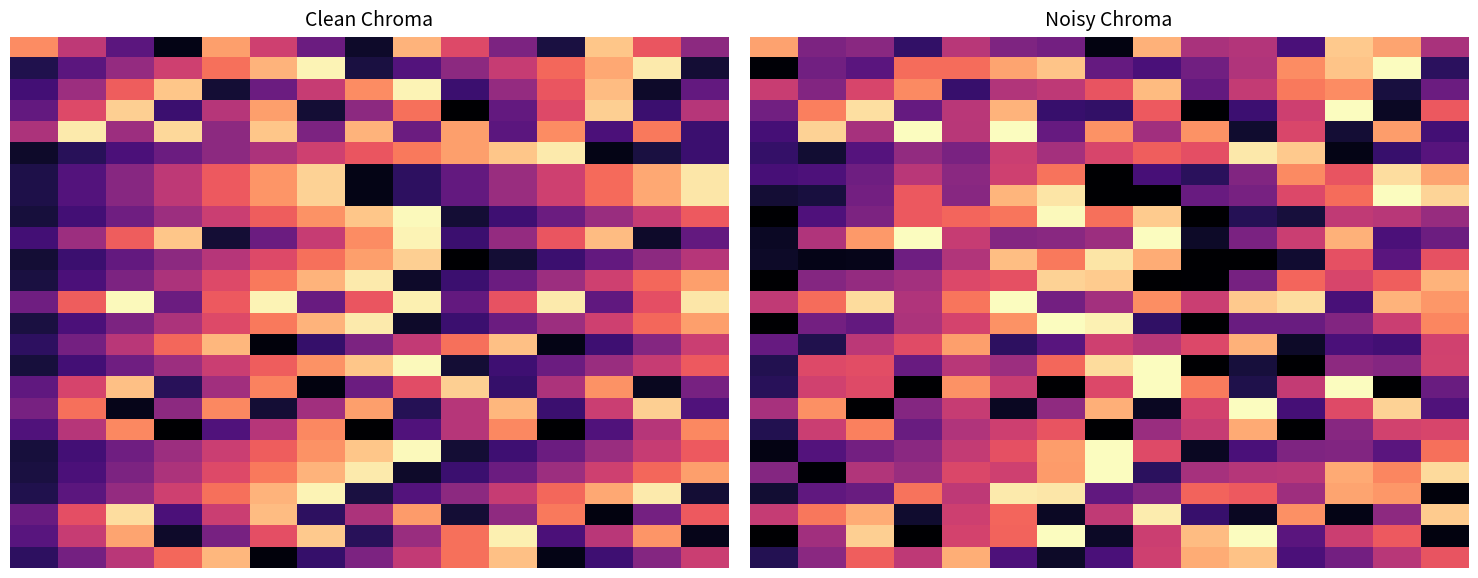

At how many categories does at least one series exceed 16?

15